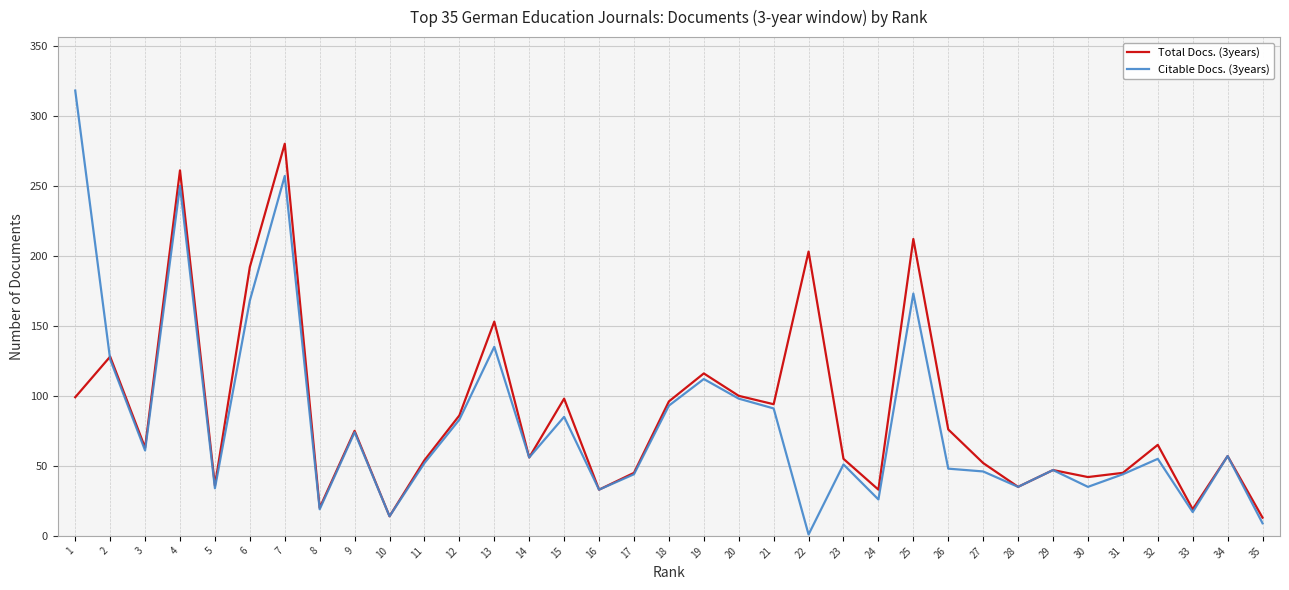

What is the difference between the Citable Docs. (3years) values at 8 and 15?

66